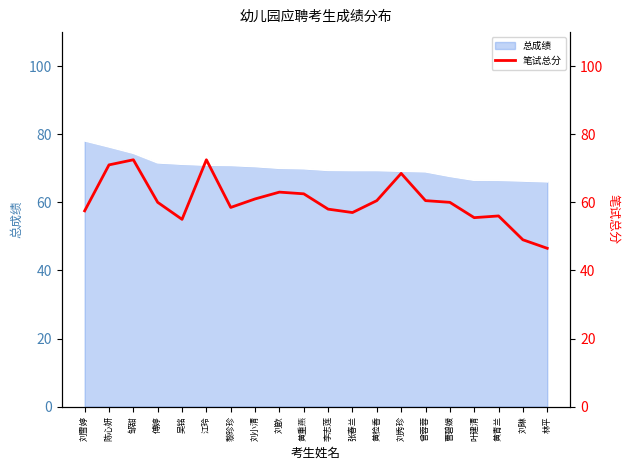

Is it true that the value at 陈心妍 is 71.0?

True